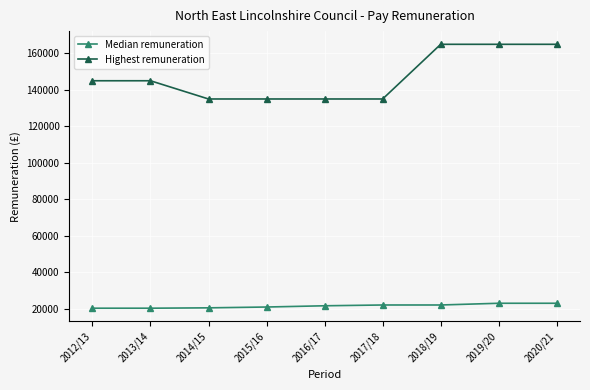

What are all the series names shown in the legend?

Median remuneration, Highest remuneration